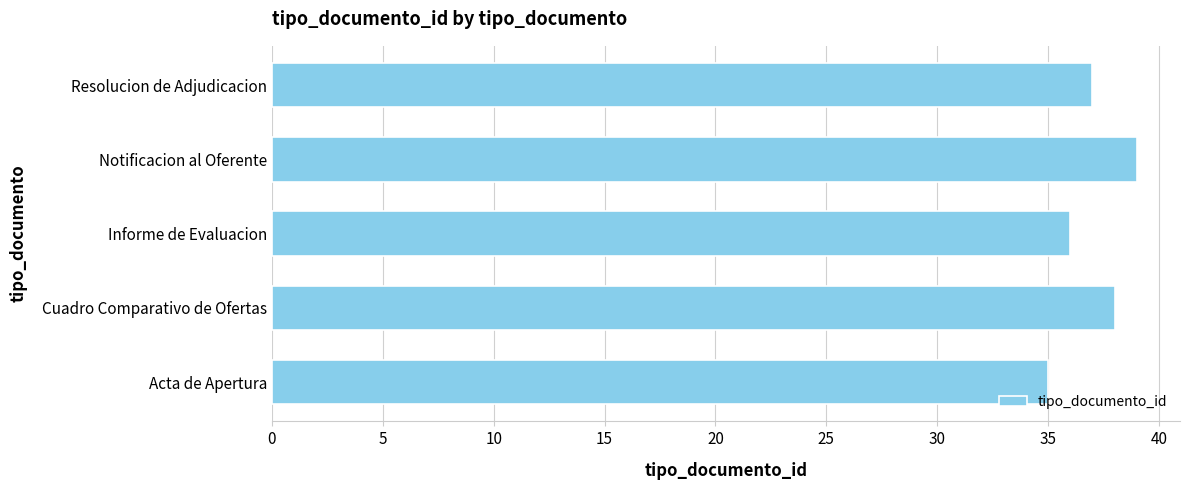

Which has a higher value, Notificacion al Oferente or Resolucion de Adjudicacion?

Notificacion al Oferente